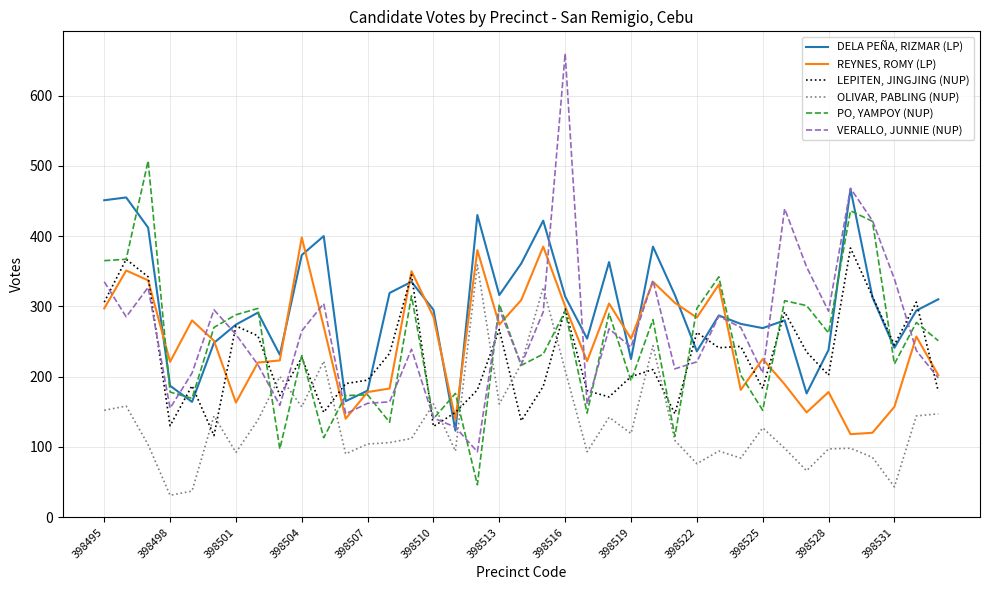

Rank the series by their maximum value, from lowest to highest.

OLIVAR, PABLING (NUP), LEPITEN, JINGJING (NUP), REYNES, ROMY (LP), DELA PEÑA, RIZMAR (LP), PO, YAMPOY (NUP), VERALLO, JUNNIE (NUP)